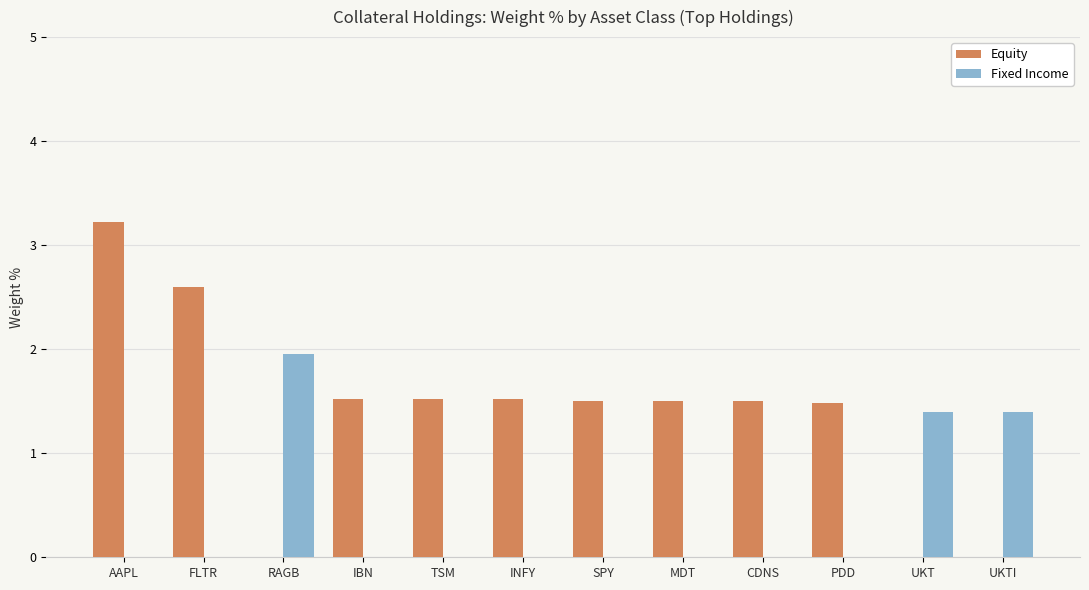

What is the sum of the Fixed Income values at AAPL and UKTI?

1.4